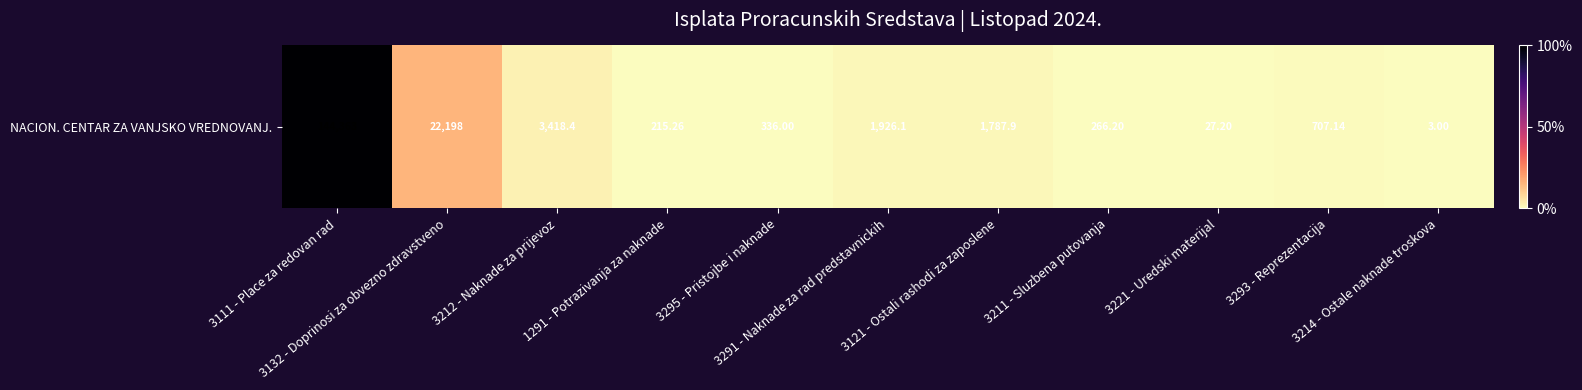

Which category has the highest value across all series?

3111 - Place za redovan rad